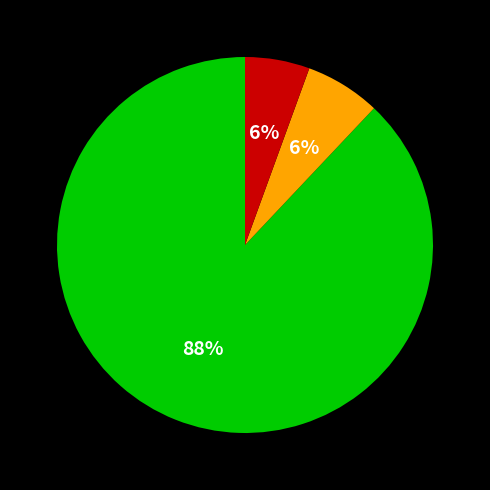

Count the number of slices in the pie.

3